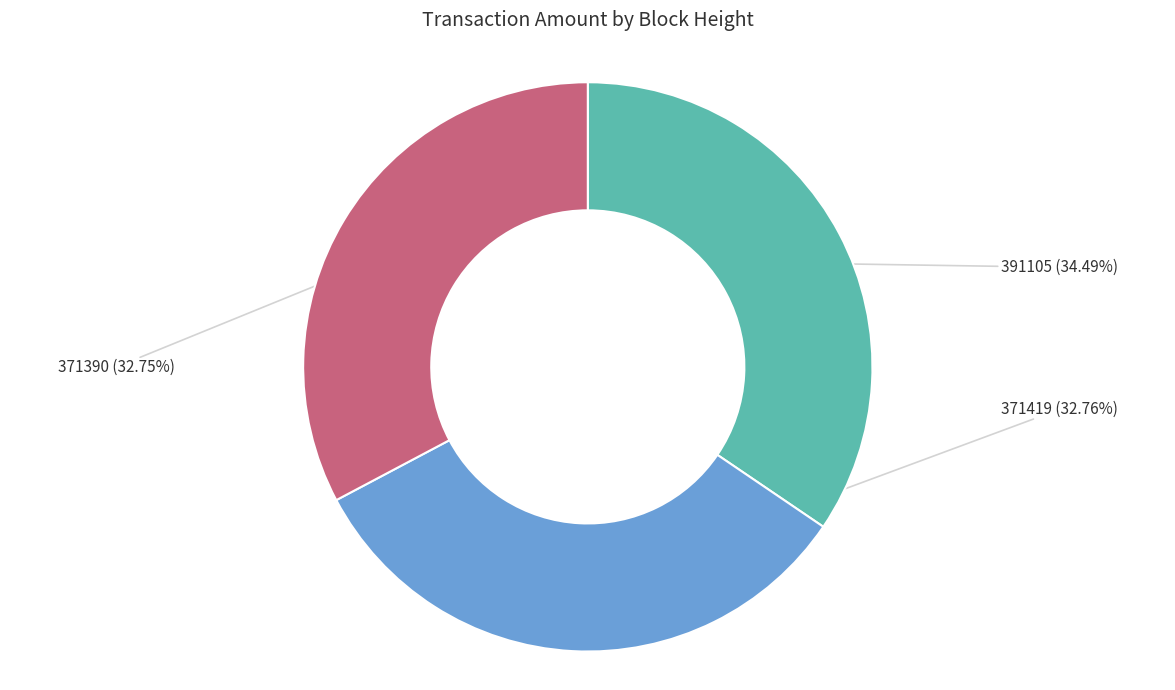

Is there a majority slice in this chart?

No